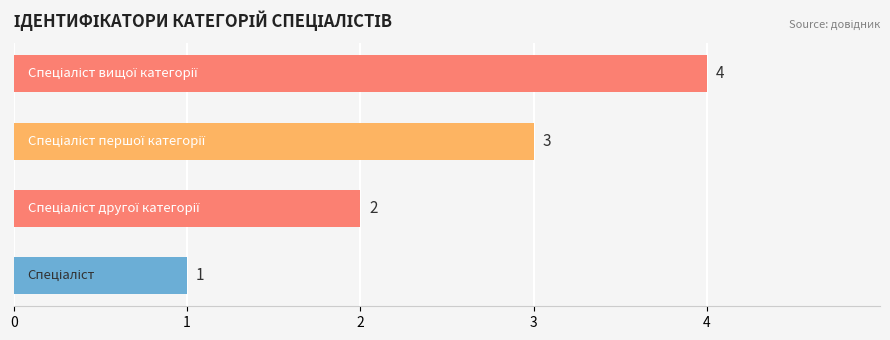

What is the sum of all values?

10